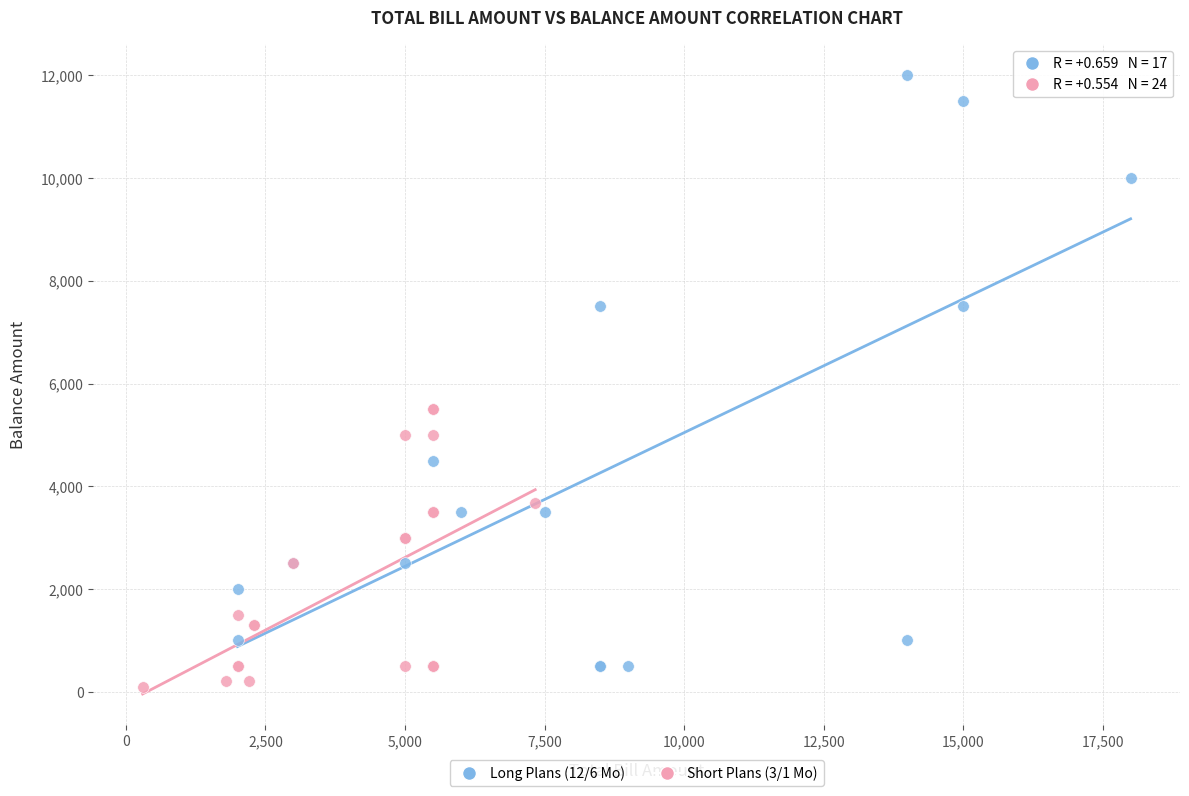

Which series contains the highest Y value?

Long Plans (12/6 Mo)